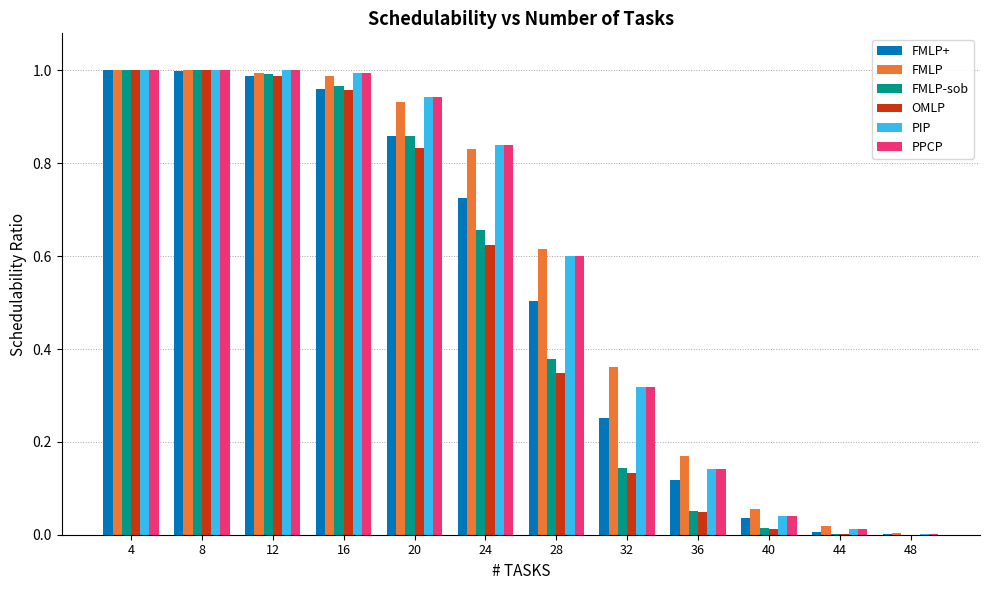

How many groups of bars are there?

12